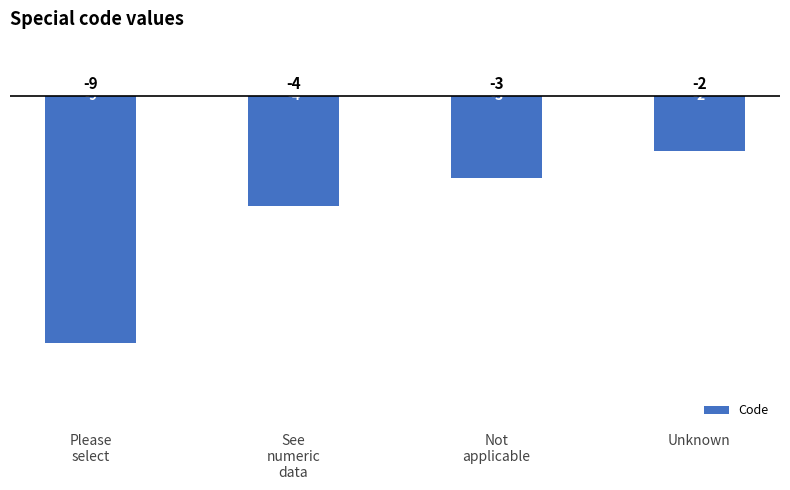

The value at Please
select is -16. True or false?

False